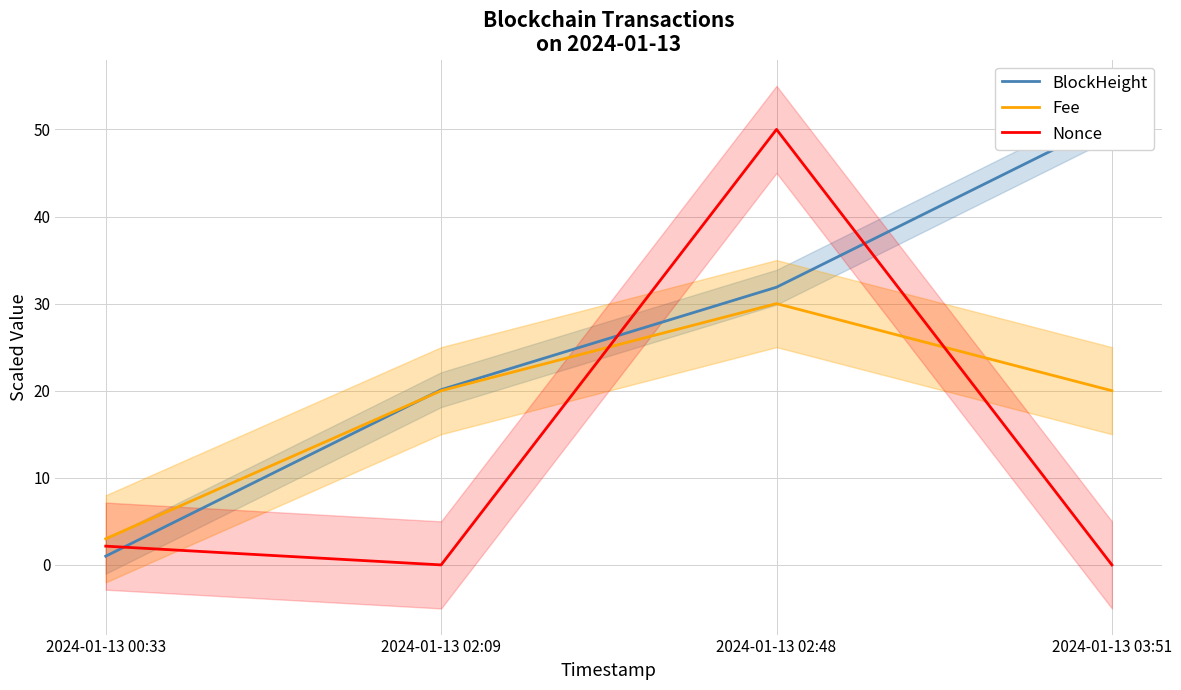

Rank the categories by BlockHeight value from lowest to highest.

2024-01-13 00:33, 2024-01-13 02:09, 2024-01-13 02:48, 2024-01-13 03:51